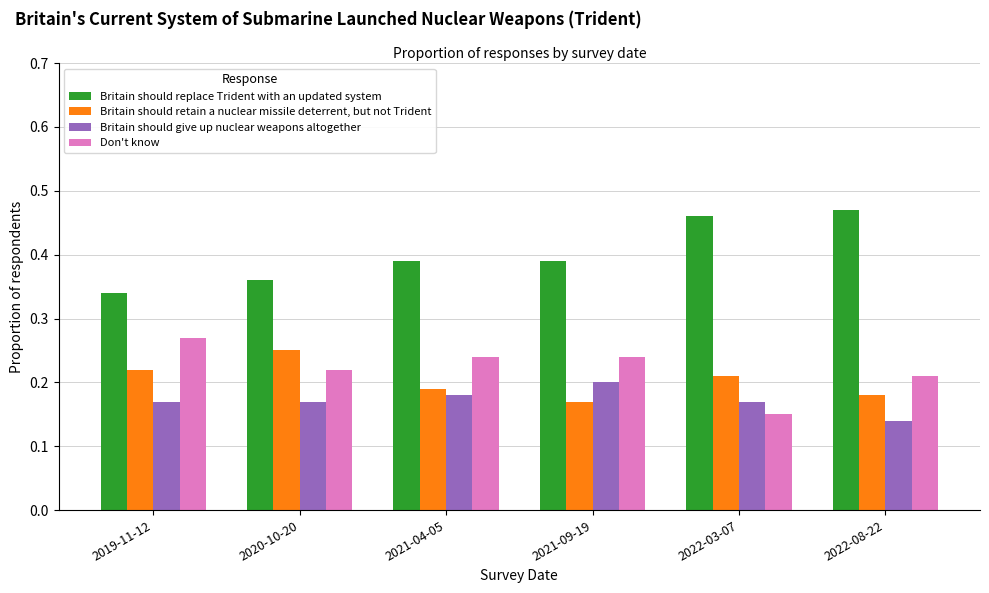

Count the number of data series in this chart.

4